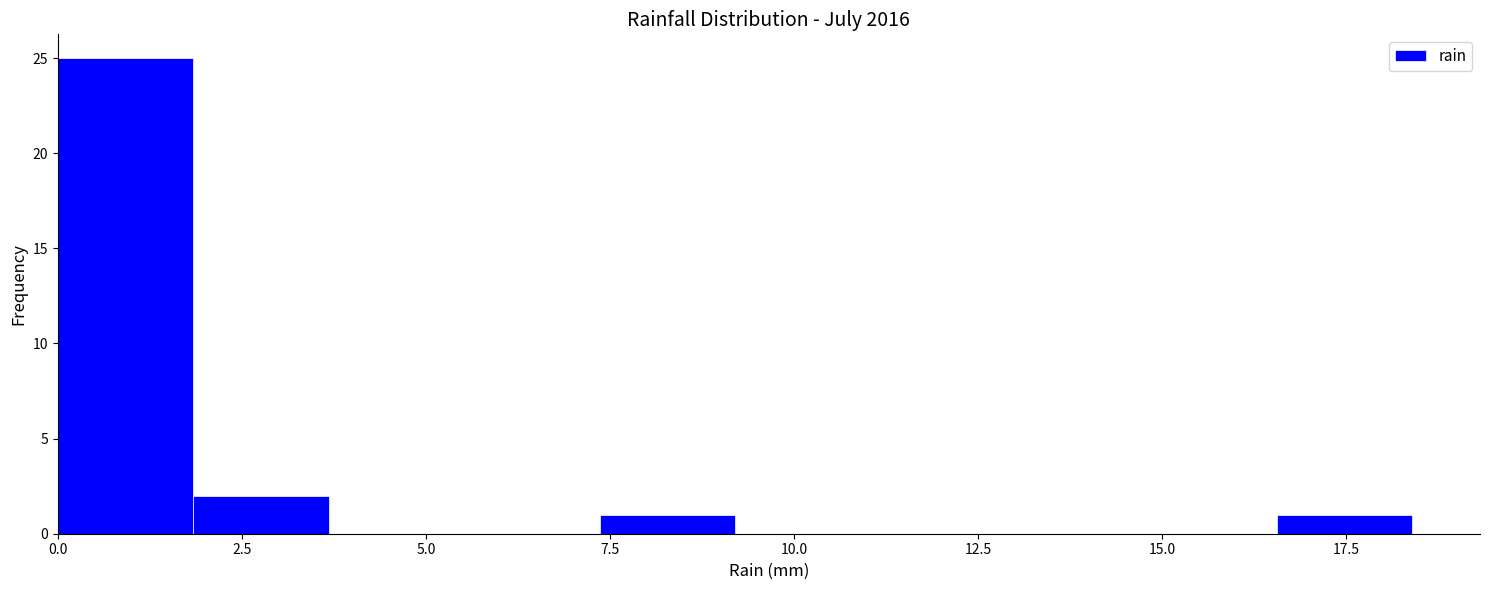

Read against the x-axis, roughly where is the centre of the tallest bar?

1.0